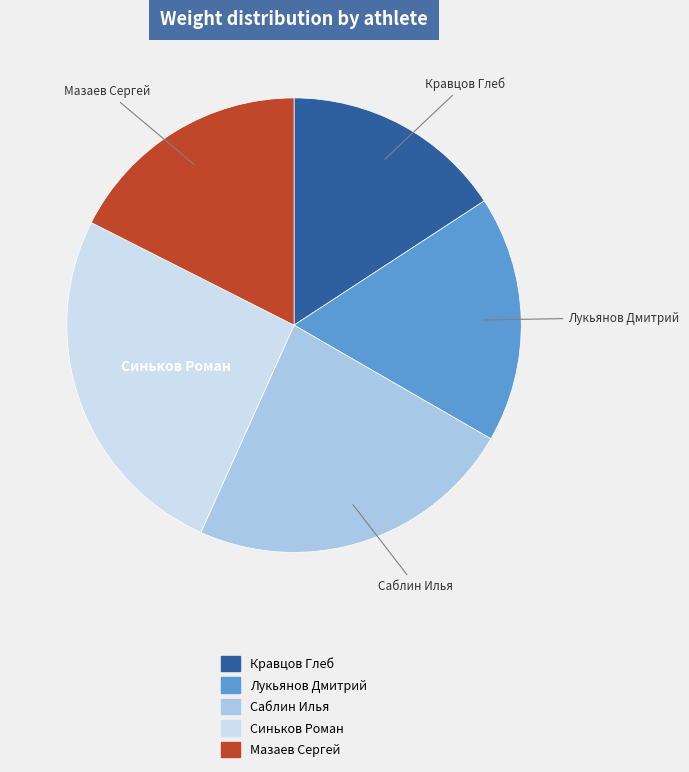

Count the number of slices in the pie.

5